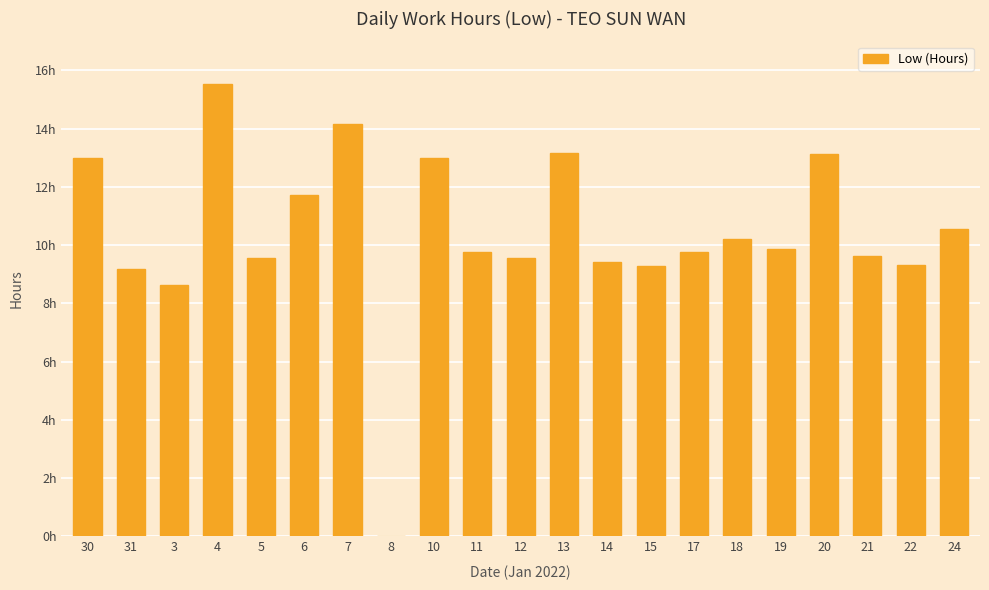

List the labels in order of value, smallest first.

8, 3, 31, 15, 22, 14, 5, 12, 21, 11, 17, 19, 18, 24, 6, 30, 10, 20, 13, 7, 4